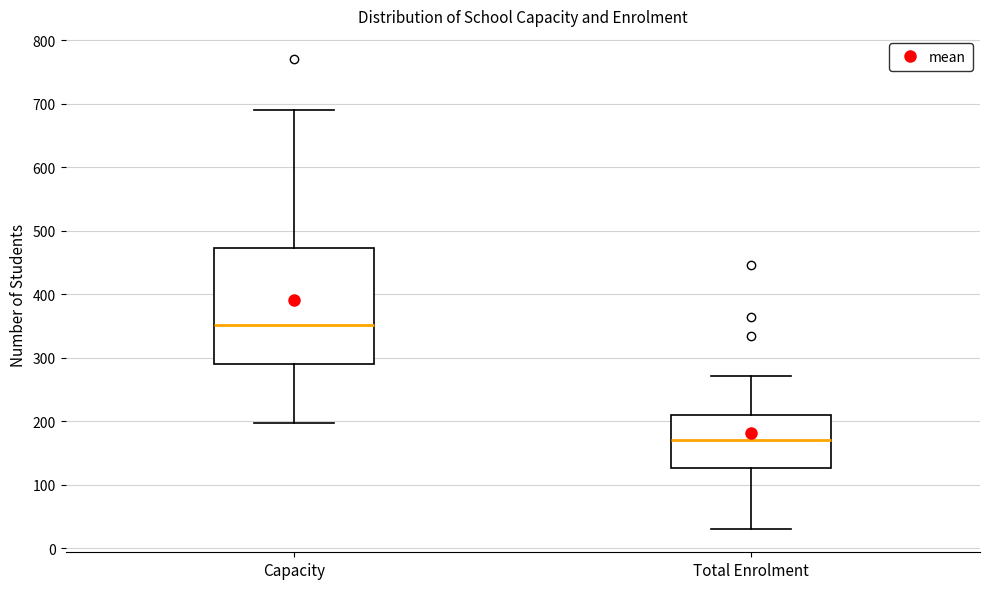

Reading left to right, transcribe this box plot: for each box, give where its median line is, the range the box spans, and where its two whiskers end, as read against the y-axis. The values are not printed on the chart, so give them approximately, as read against the axis.

Capacity: median 350, box 290 to 470, whiskers 200 to 690
Total Enrolment: median 170, box 130 to 210, whiskers 30 to 270